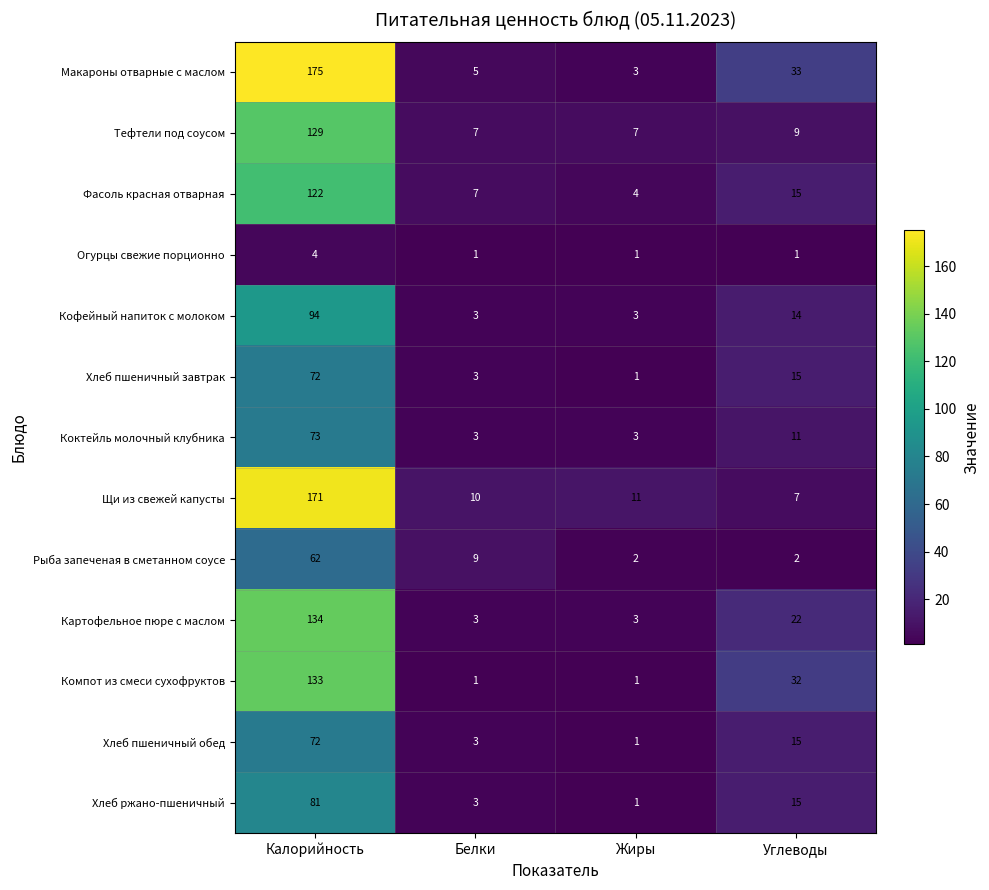

What is the minimum value for Щи из свежей капусты?

7